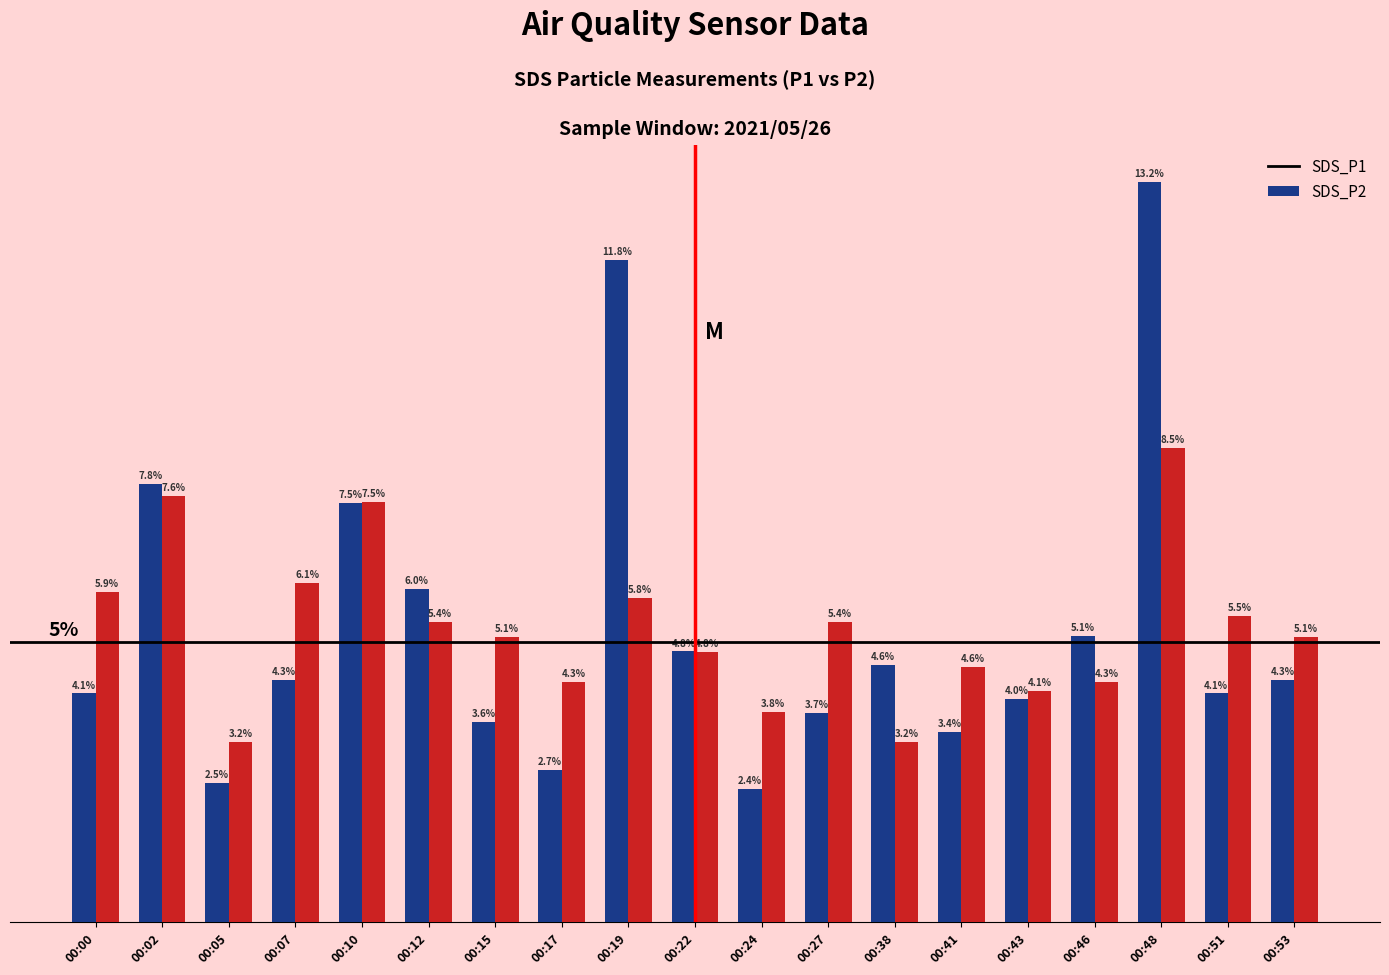

Rank the series at 00:00 from lowest to highest value.

SDS_P1, SDS_P2